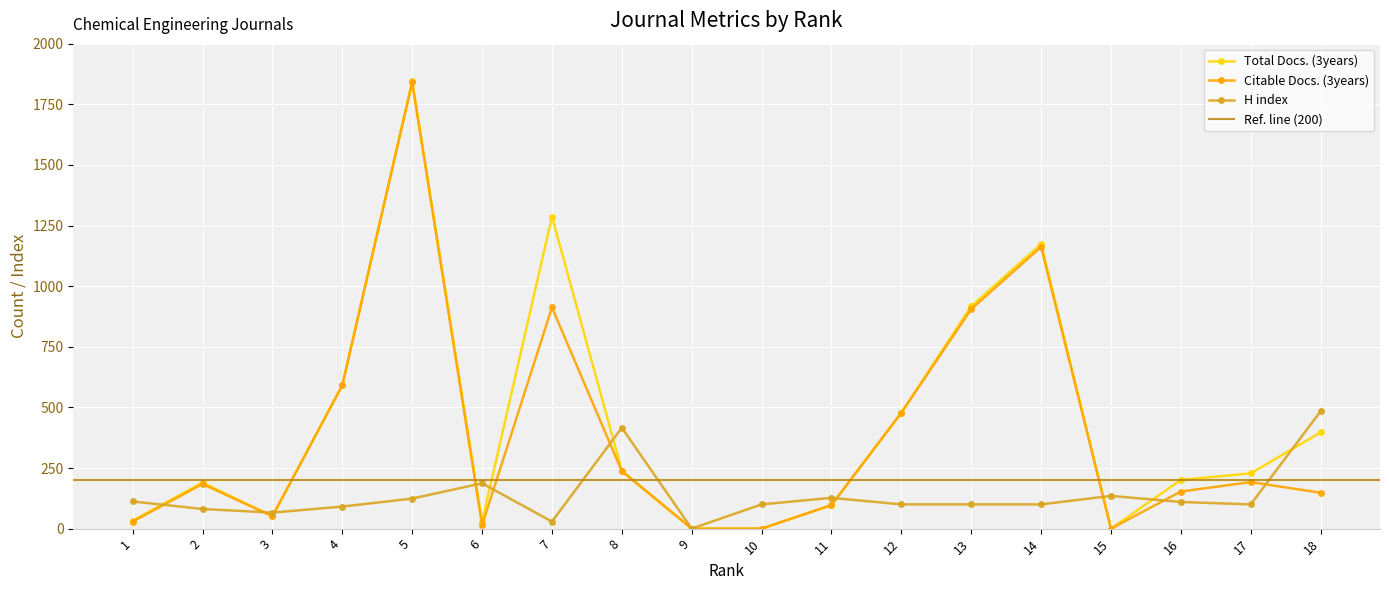

Between 16 and 17, which series saw the biggest shift?

Citable Docs. (3years)